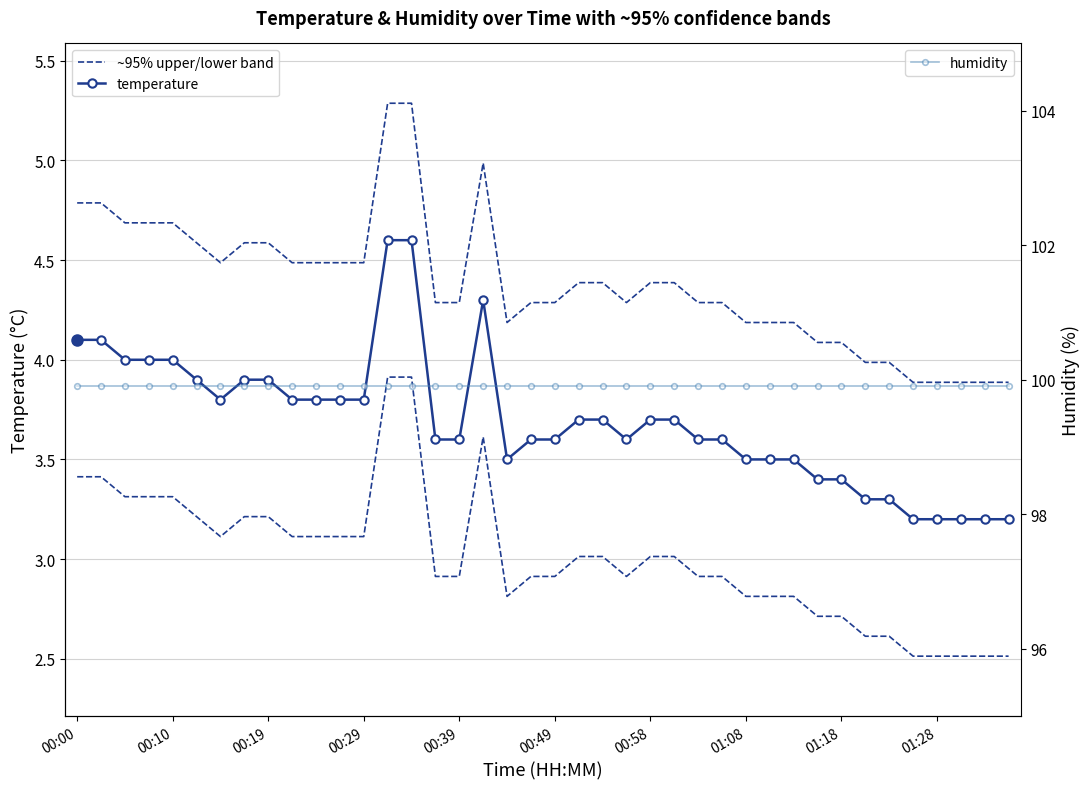

True or false: humidity and temperature cross at least once.

False